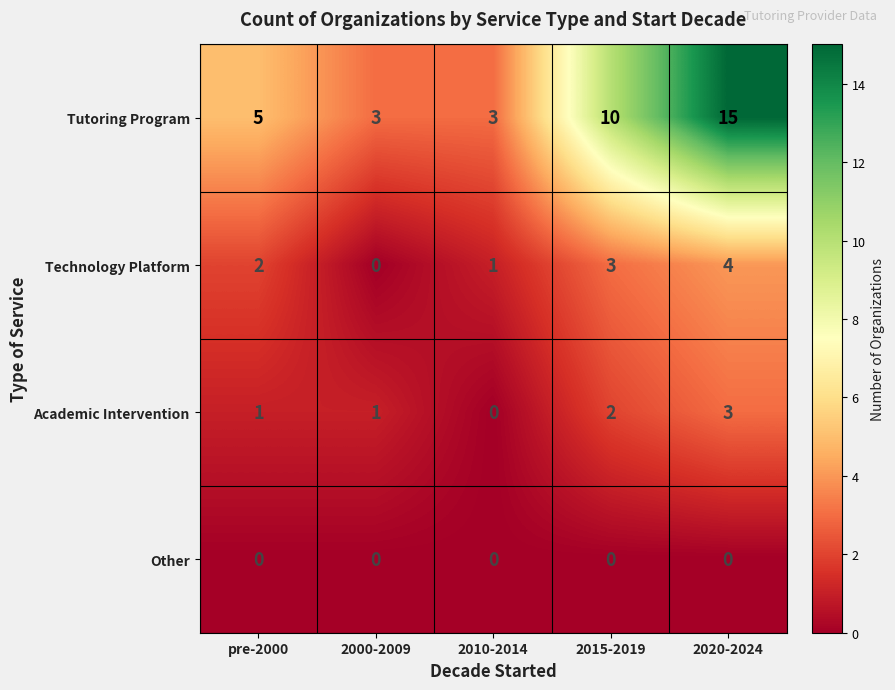

The value of Academic Intervention at 2010-2014 is 0. True or false?

True